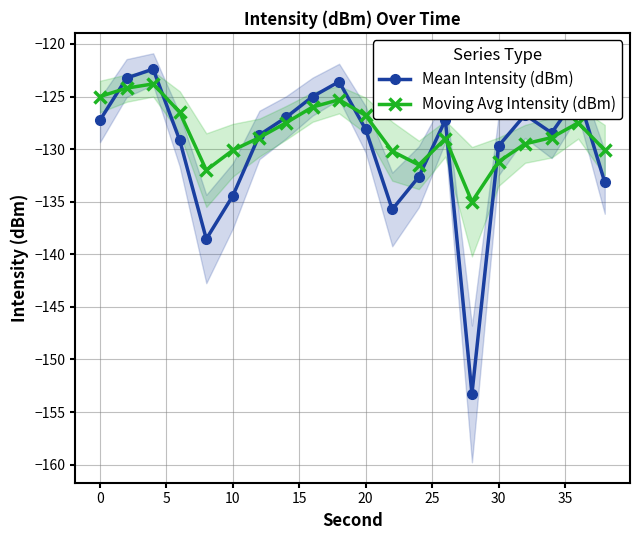

True or false: Moving Avg Intensity (dBm) has more than 1 interior local peaks.

True